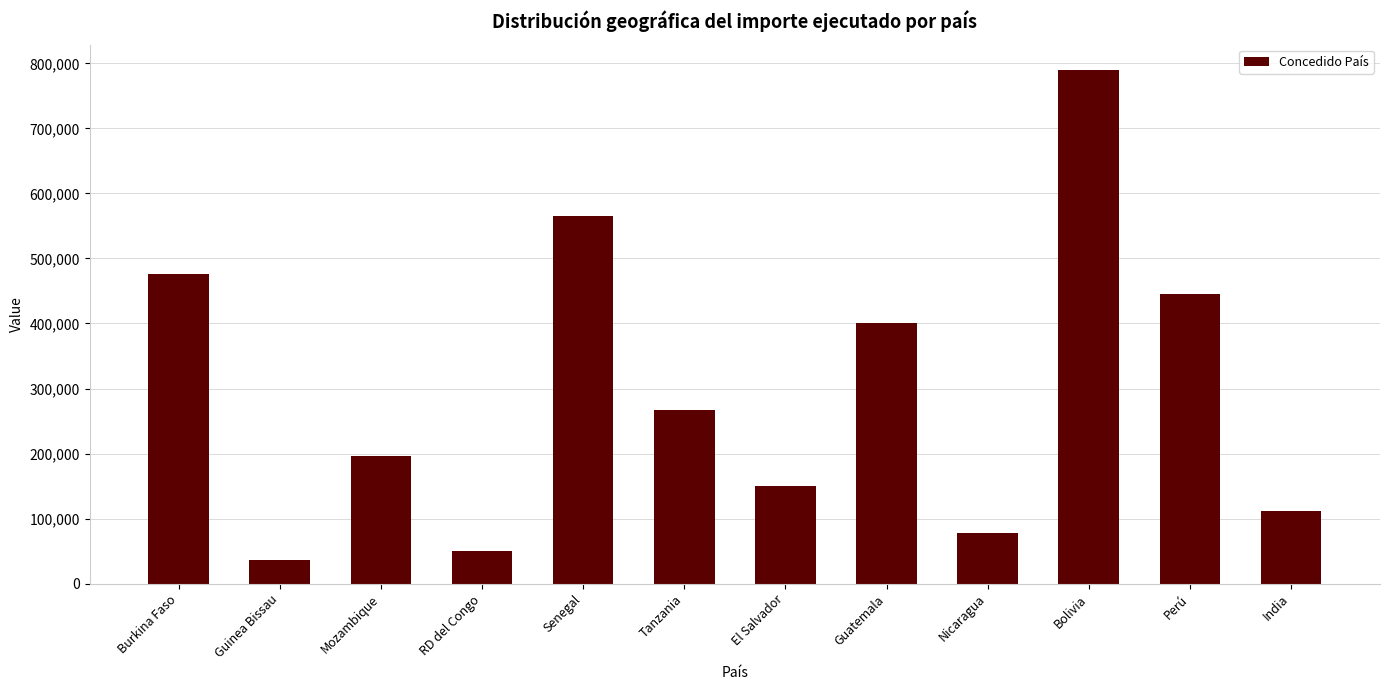

How many bars are there in total?

12